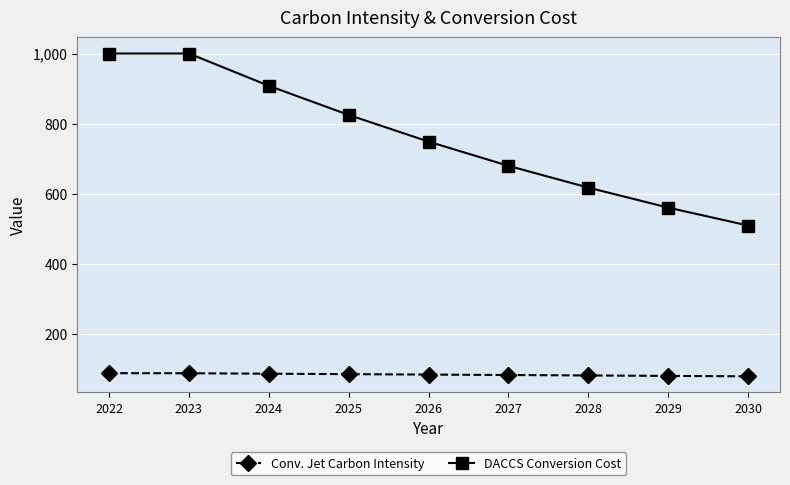

How many data points in DACCS Conversion Cost are less than 749?

4